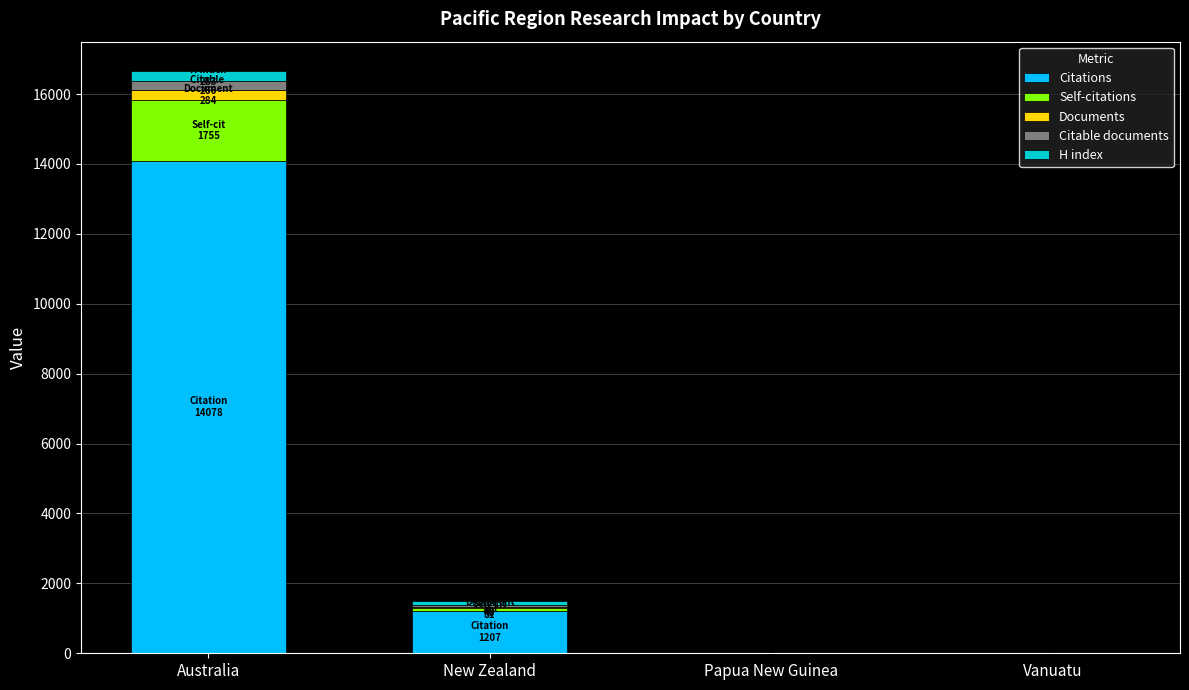

Is it true that Citations equals 1826 at New Zealand?

False